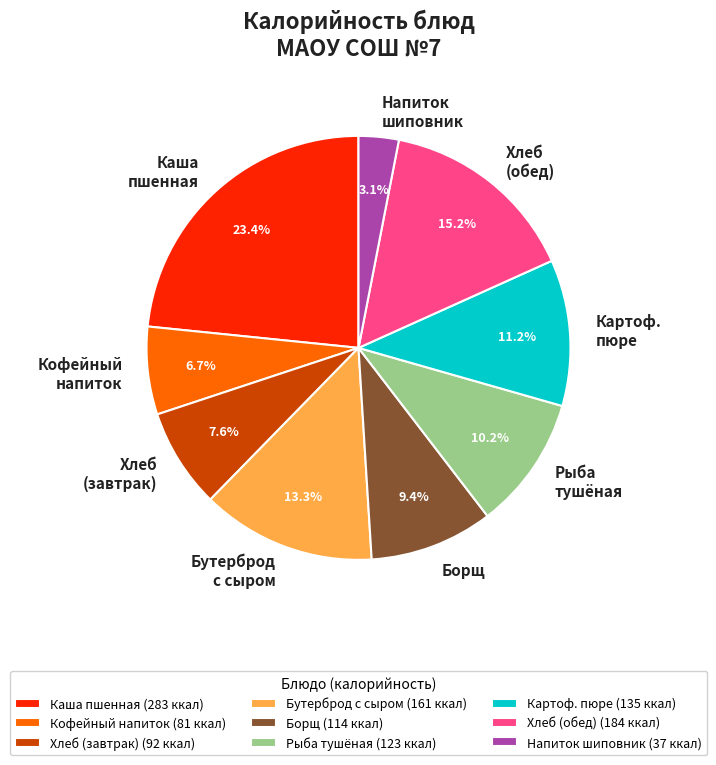

Which has a higher value, Бутерброд с сыром or Рыба тушёная?

Бутерброд с сыром